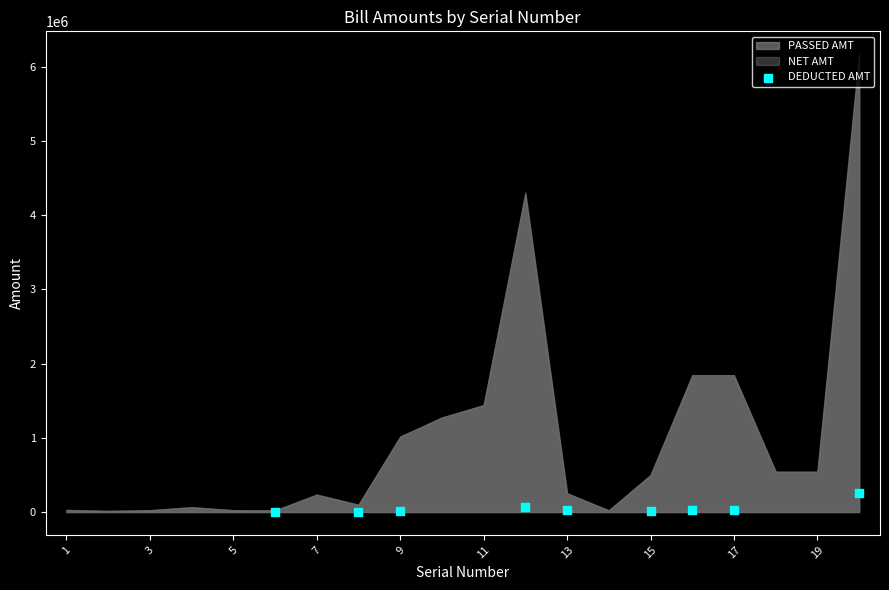

What is the range of X values (max minus min)?

14